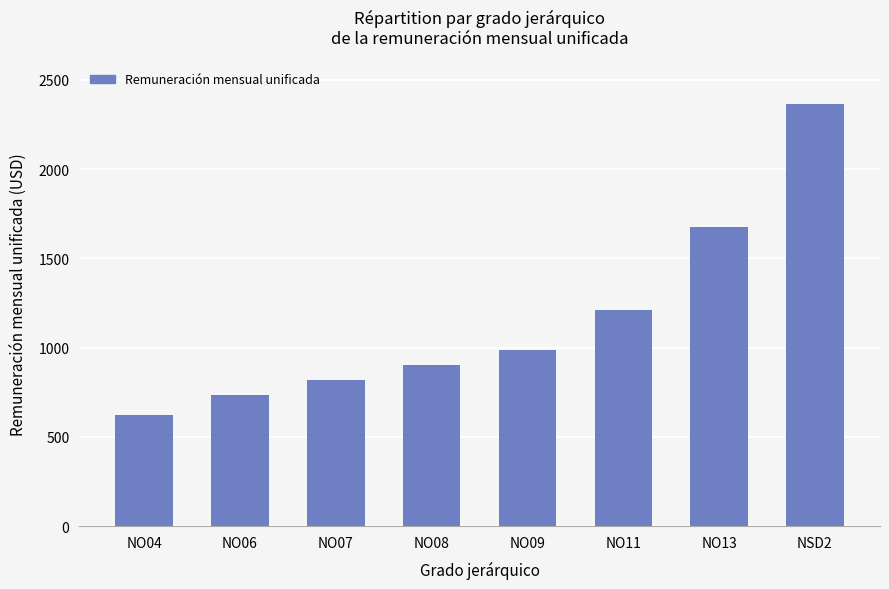

What is the sum of the values at NO08 and NO11?

2113